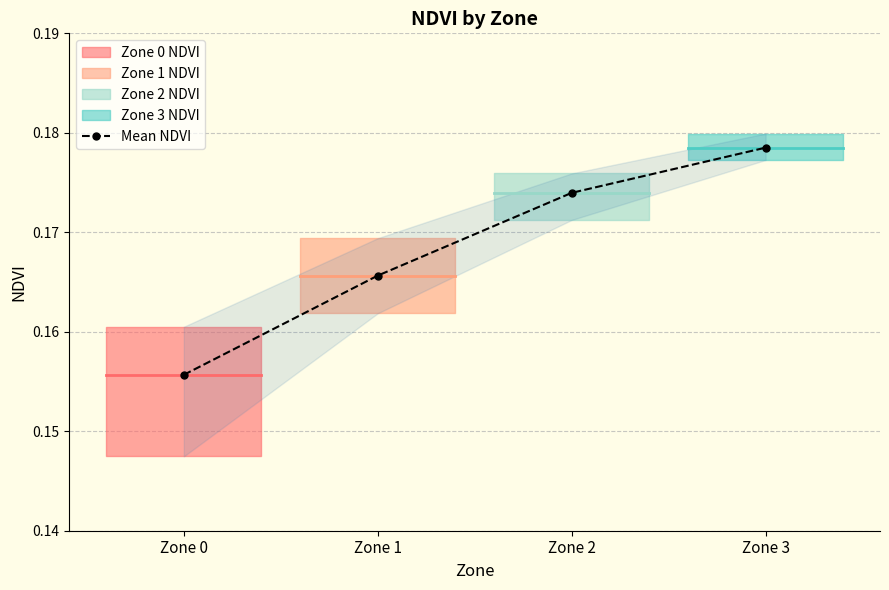

What is the maximum value shown in the chart?

0.2